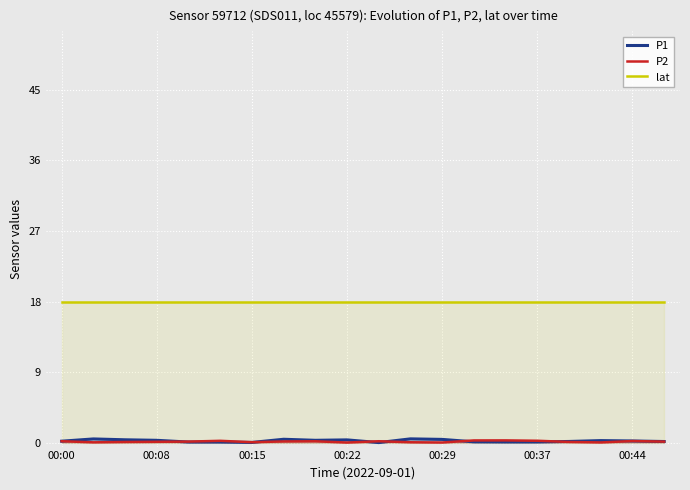

Which series changed the most between 8 and 10?

P1